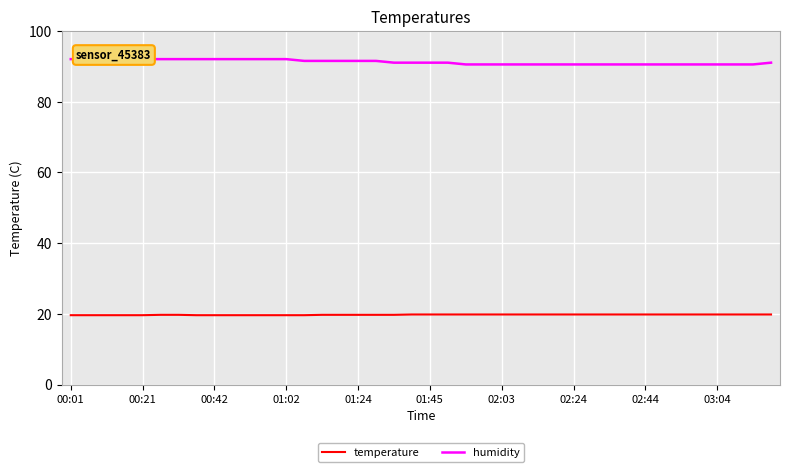

What is the difference between the second highest and second lowest values in the temperature series?

0.2